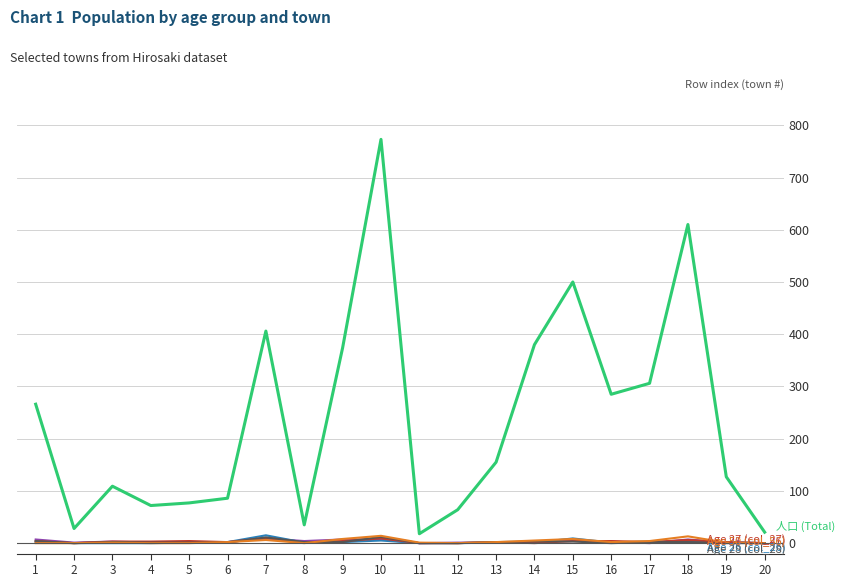

What is the greatest value displayed?

773